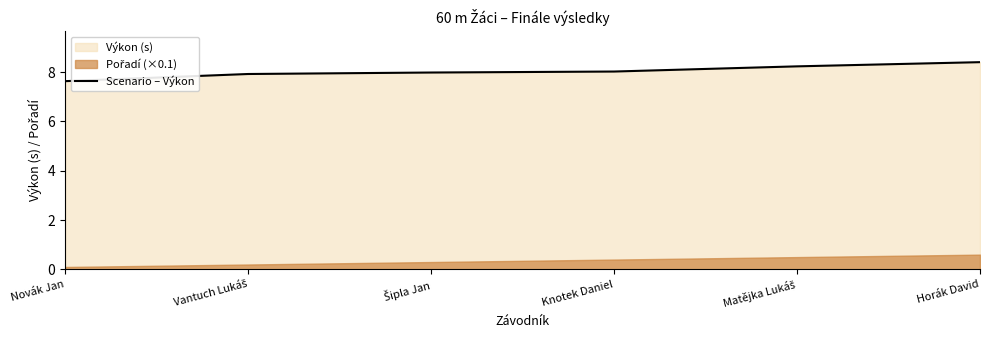

What is the change in value from Vantuch Lukáš to Knotek Daniel?

+0.1